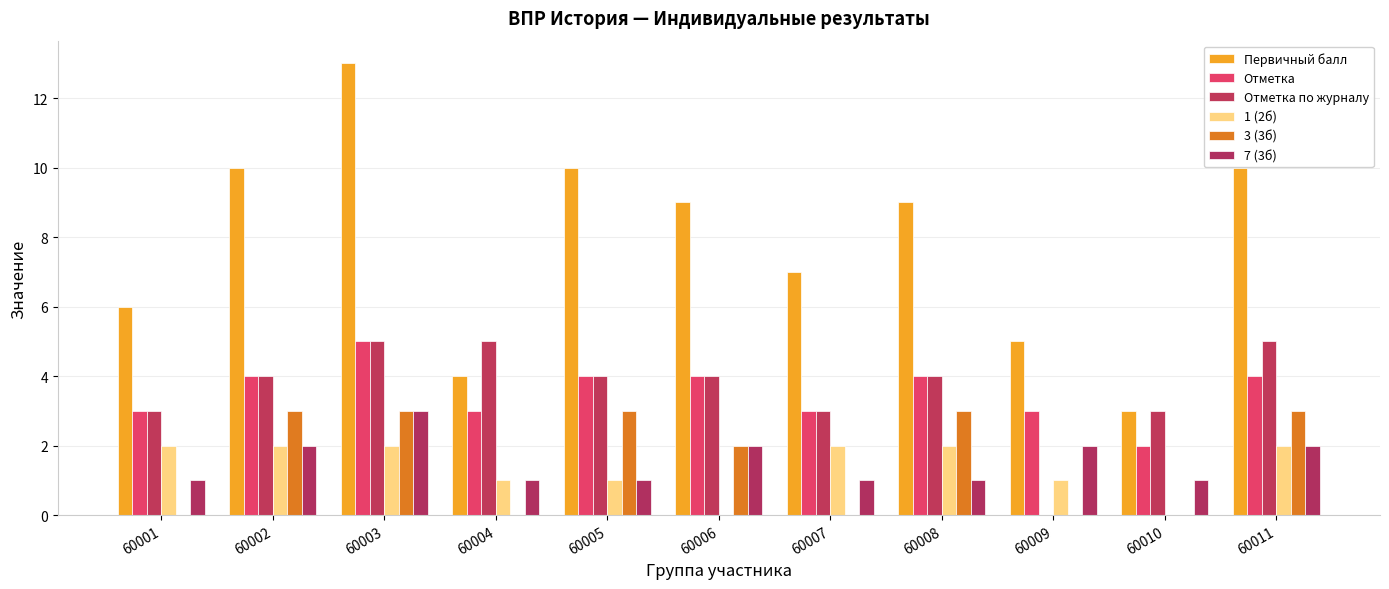

Are the bars horizontal?

No